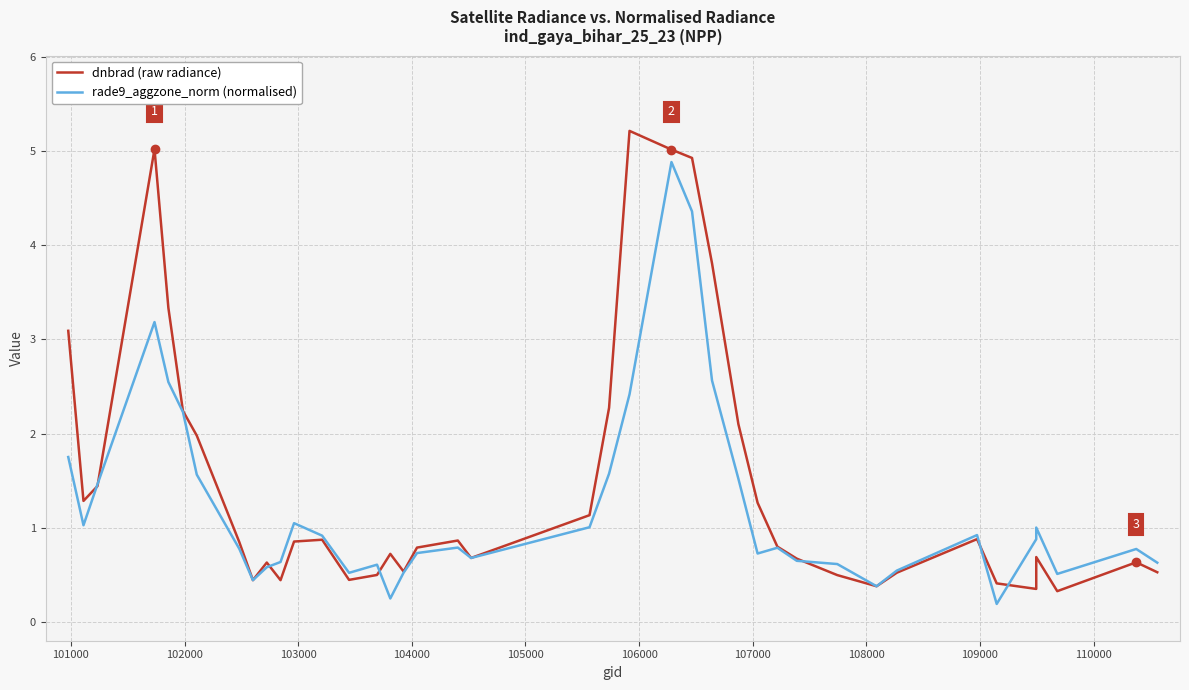

Which series has the largest range (max minus min)?

dnbrad